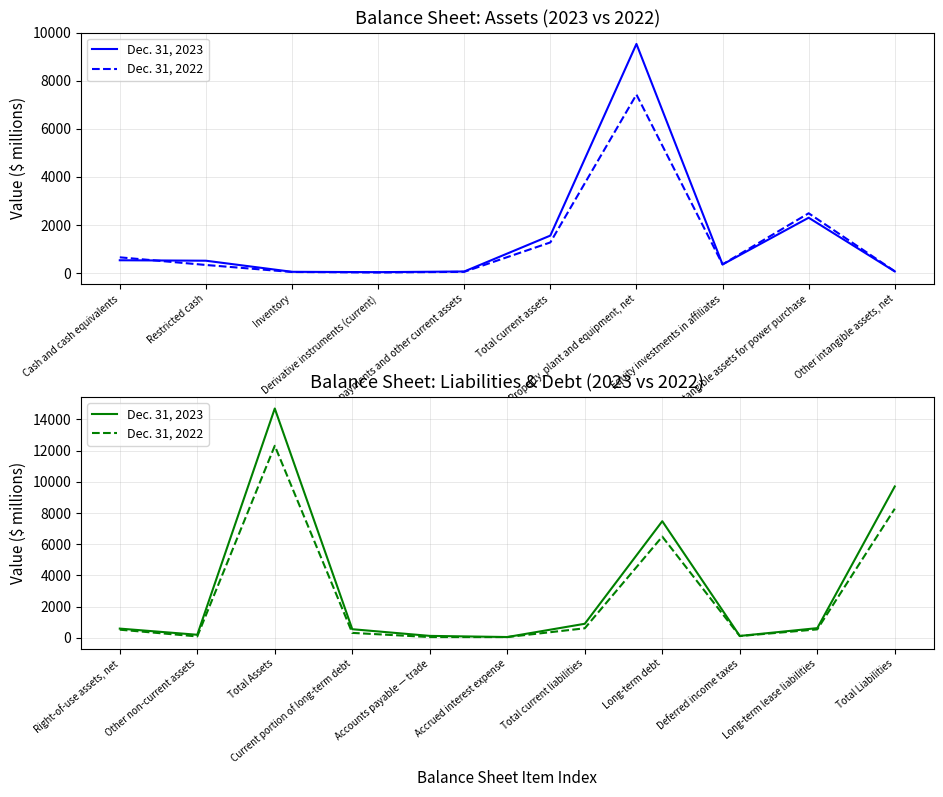

True or false: Dec. 31, 2023 and Dec. 31, 2022 cross at least once.

False